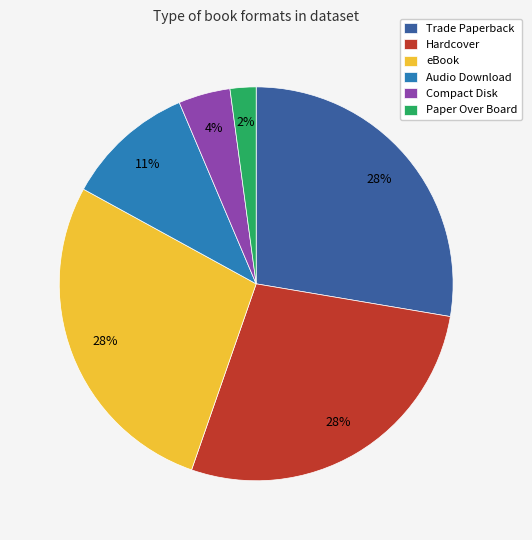

To the nearest percent, what percentage of the pie is Compact Disk?

4%